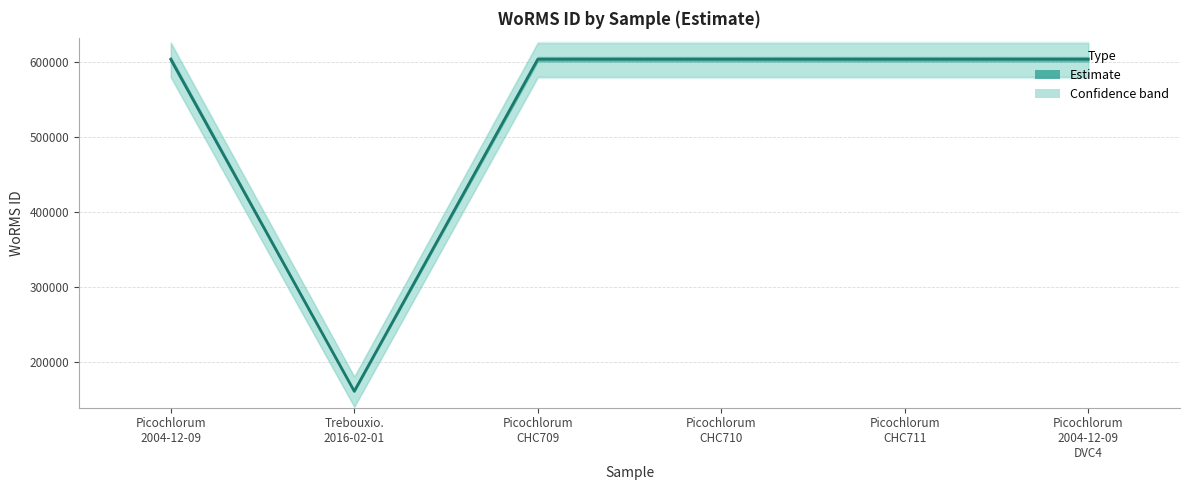

Reading left to right, what are all the values shown in this chart?

603429	160573	603429	603429	603429	603429